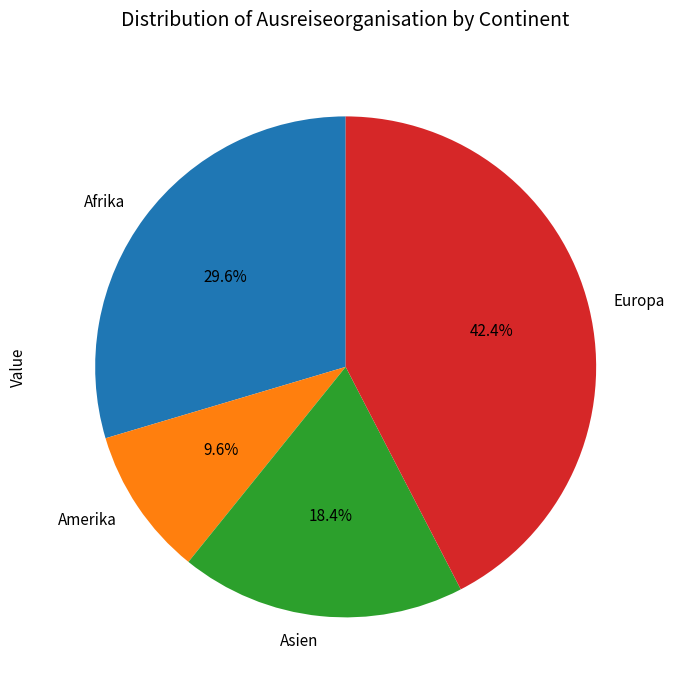

Does any single category account for the majority?

No